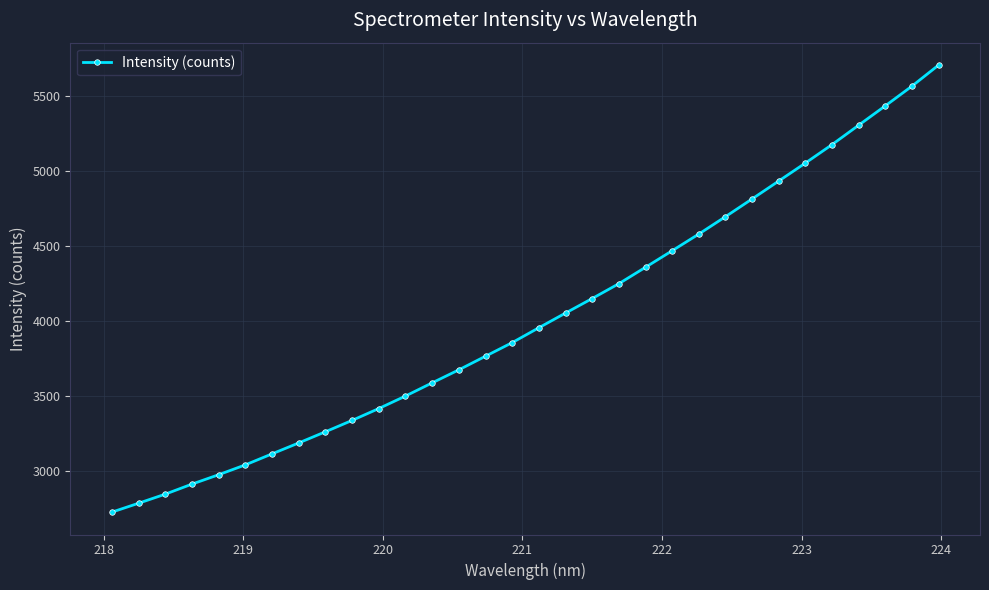

True or false: the data has more than 2 interior local peaks.

False